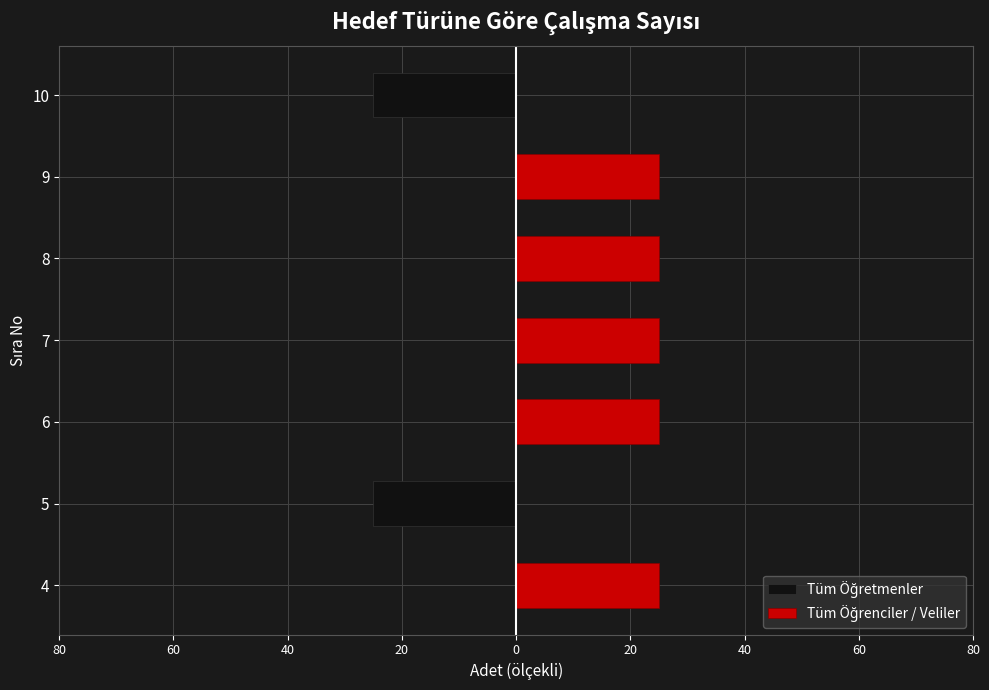

At 10, list the series in order from largest to smallest.

Tüm Öğrenciler / Veliler, Tüm Öğretmenler